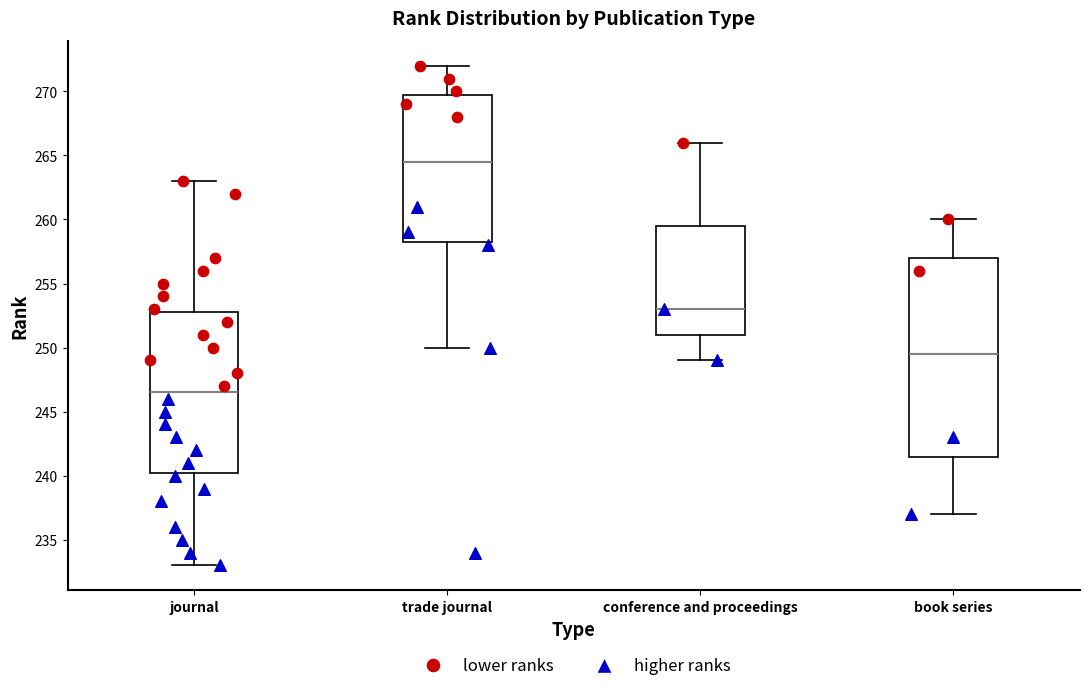

Where is the upper edge of the box for book series on the y-axis? The values are not printed on the chart, so give them approximately, as read against the axis.

257.0